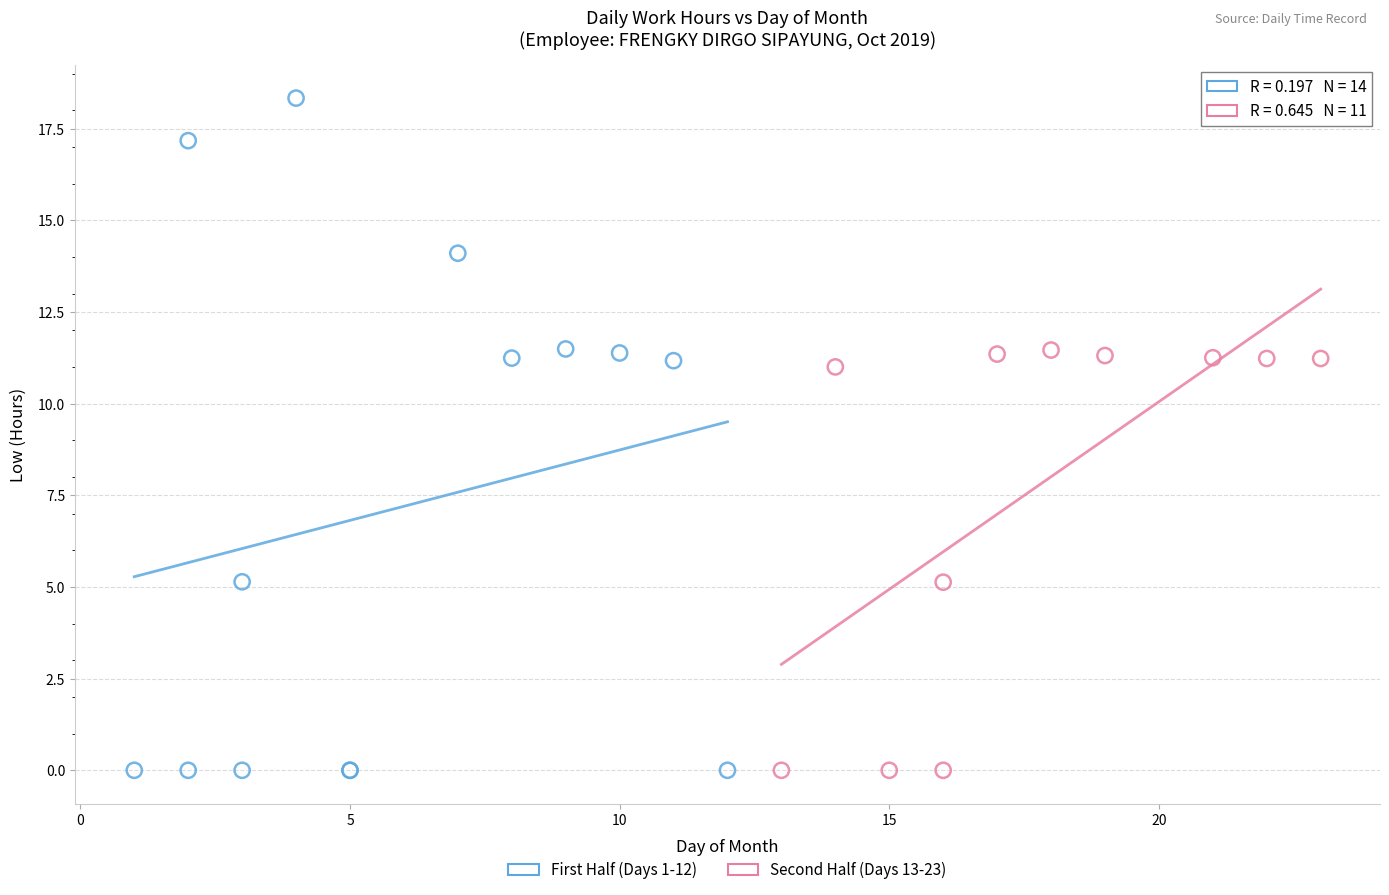

Which series reaches the maximum Y coordinate?

First Half (Days 1-12)